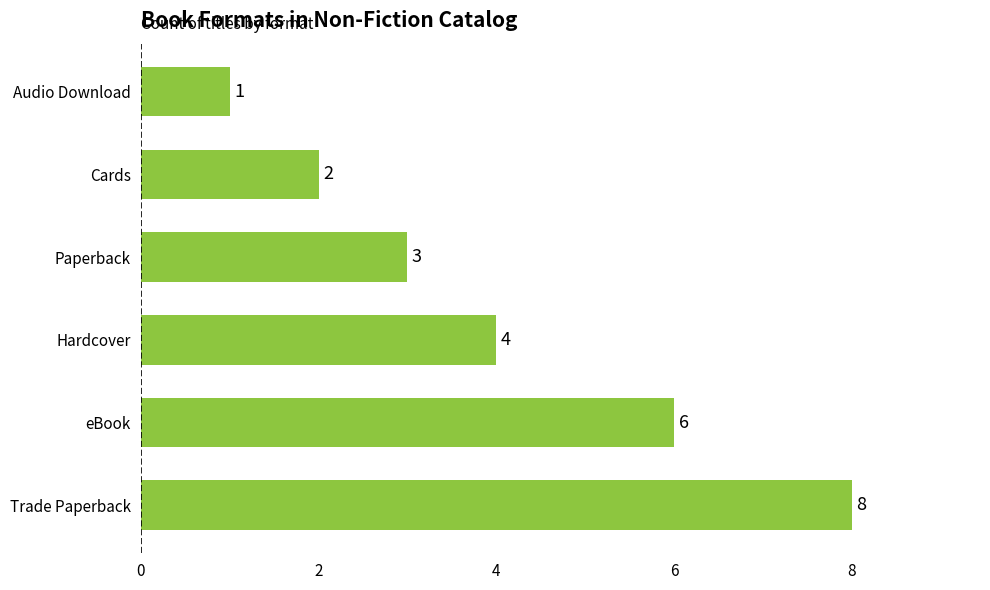

Which label corresponds to the largest value in the chart?

Trade Paperback